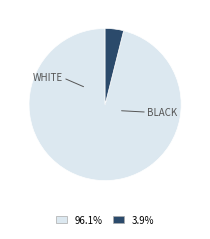

Does any single category account for the majority?

Yes